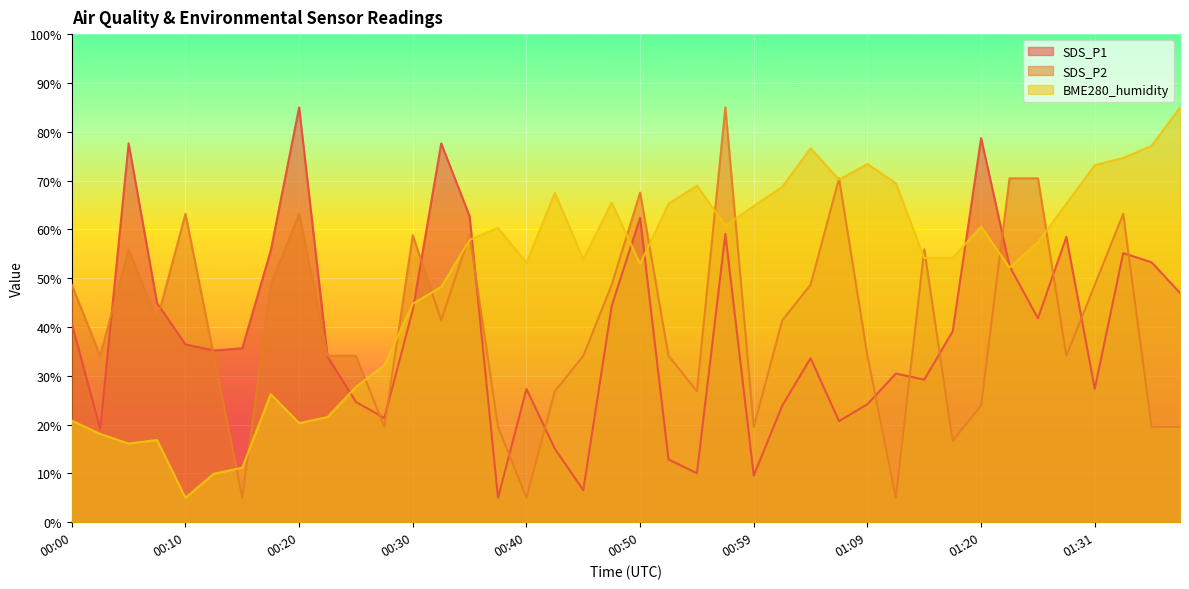

Which category has the highest value in the SDS_P1 series?

00:20